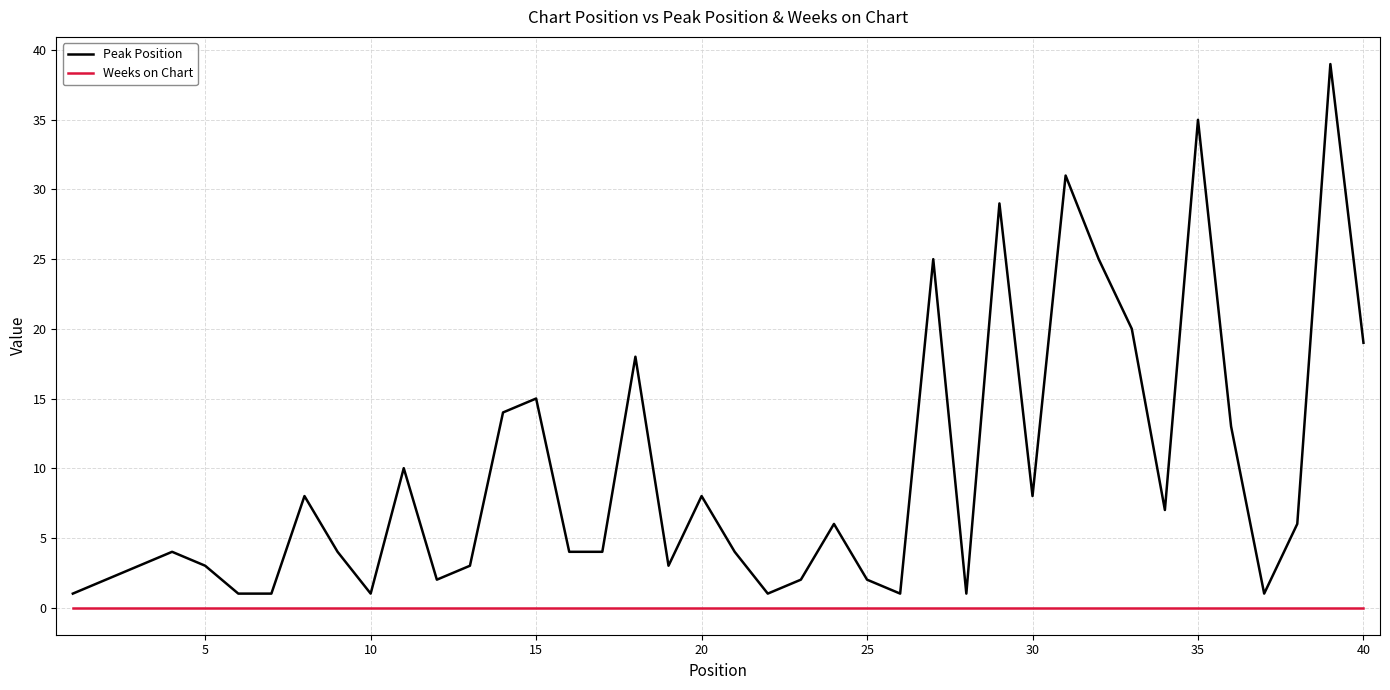

Which series has the widest spread of values?

Peak Position